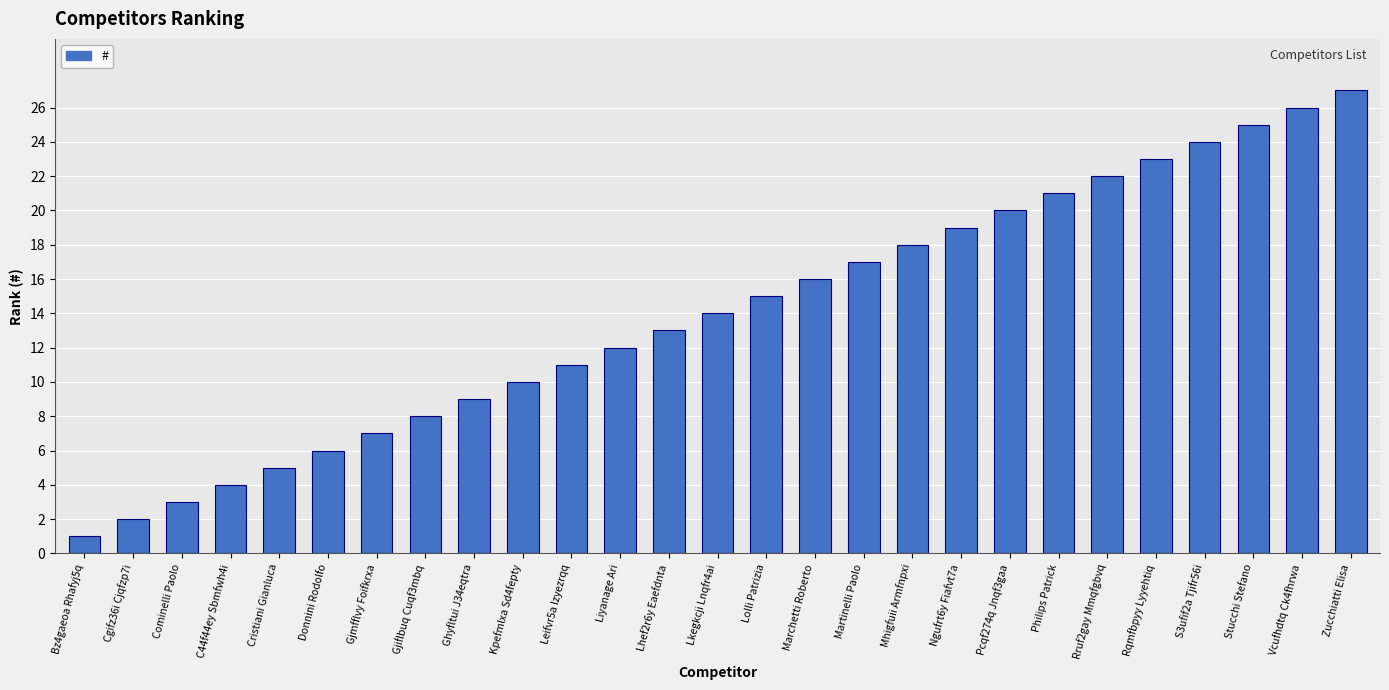

True or false: the data shows 8 at Ngufrt6y Fiafvt7a.

False